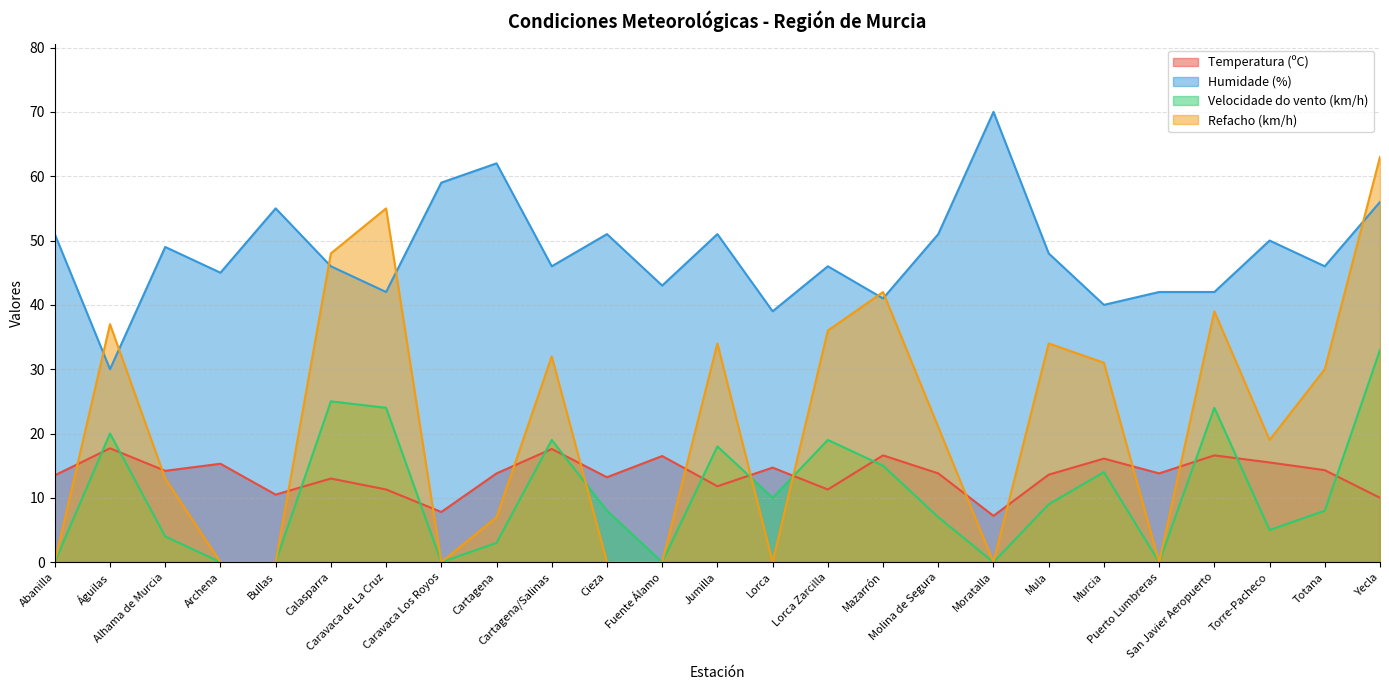

True or false: Temperatura (ºC) and Humidade (%) intersect in this chart.

False